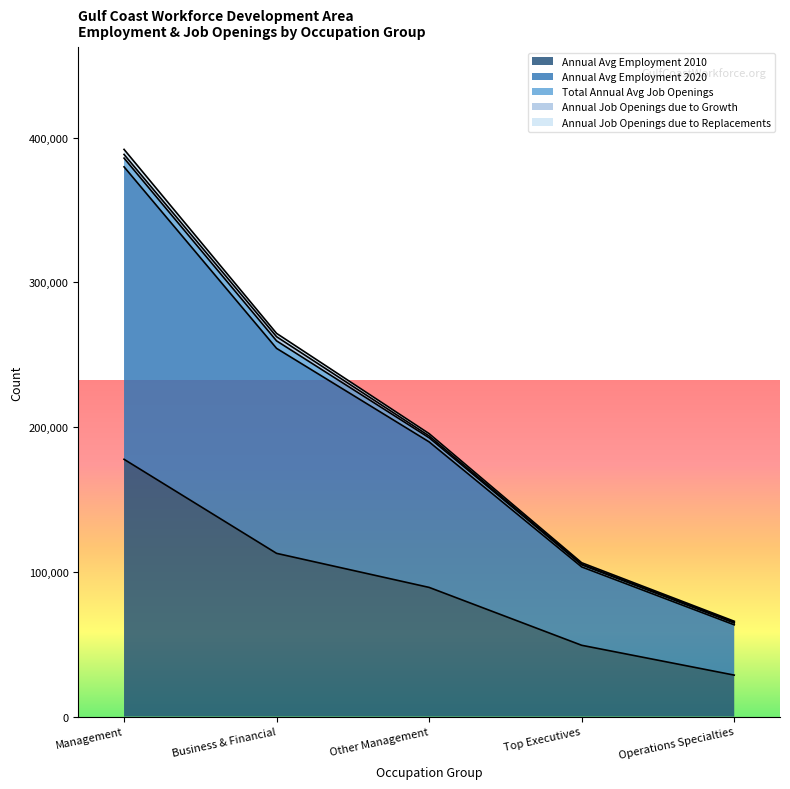

Which category has the highest value in the Annual Avg Employment 2010 series?

Management